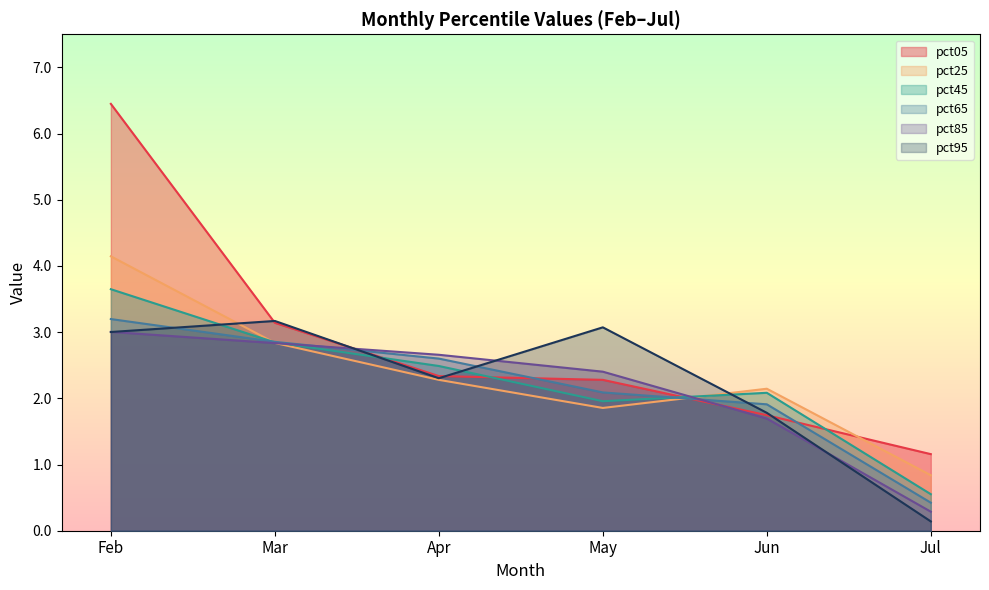

Rank the categories by pct45 value from highest to lowest.

Feb, Mar, Apr, Jun, May, Jul